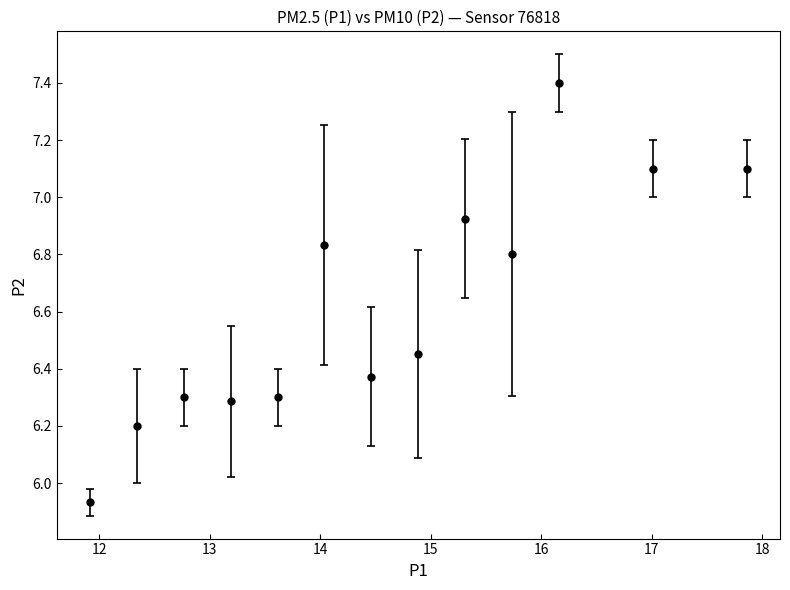

What is the difference between the second highest and second lowest values?

0.9